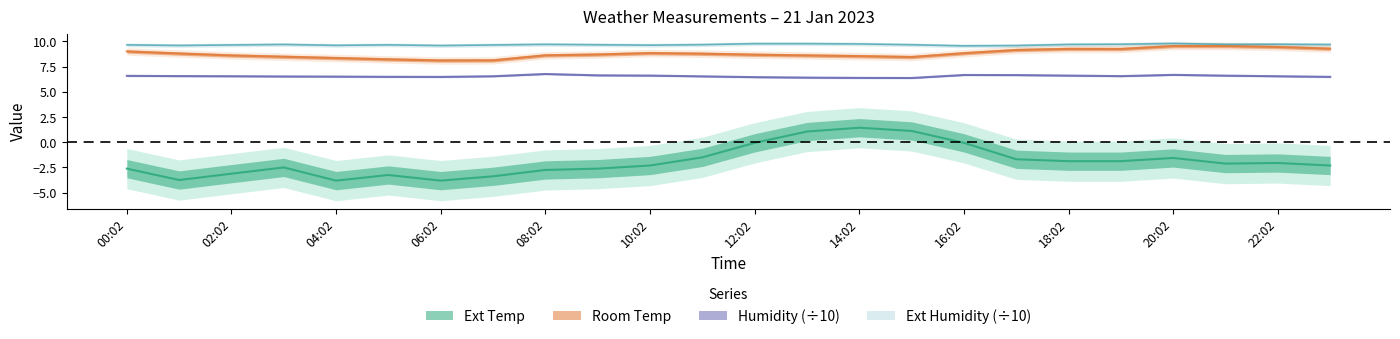

True or false: Ext Humidity and Humidity intersect in this chart.

False